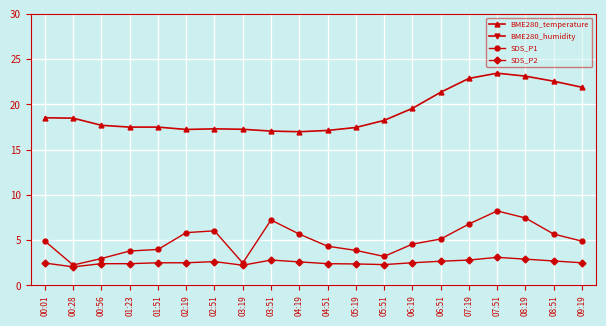

At how many categories does at least one series exceed 16?

20